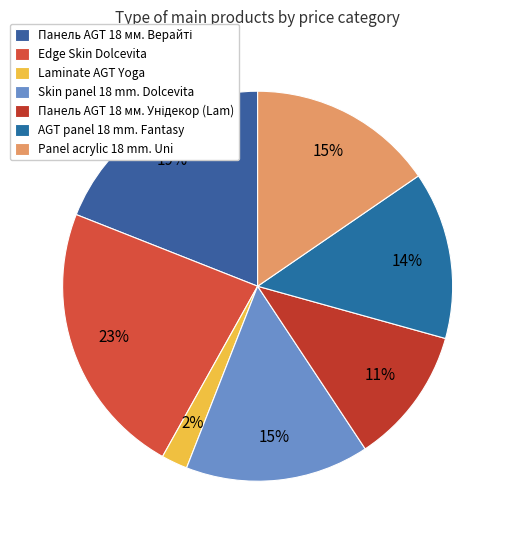

Rank the categories by value from lowest to highest.

Laminate AGT Yoga, Панель AGT 18 мм. Унідекор (Lam), AGT panel 18 mm. Fantasy, Skin panel 18 mm. Dolcevita, Panel acrylic 18 mm. Uni, Панель AGT 18 мм. Верайті, Edge Skin Dolcevita